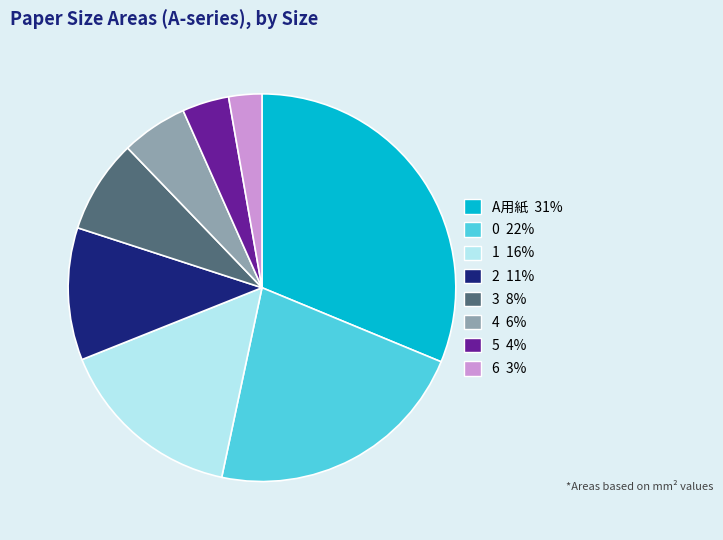

Does any single category account for the majority?

No